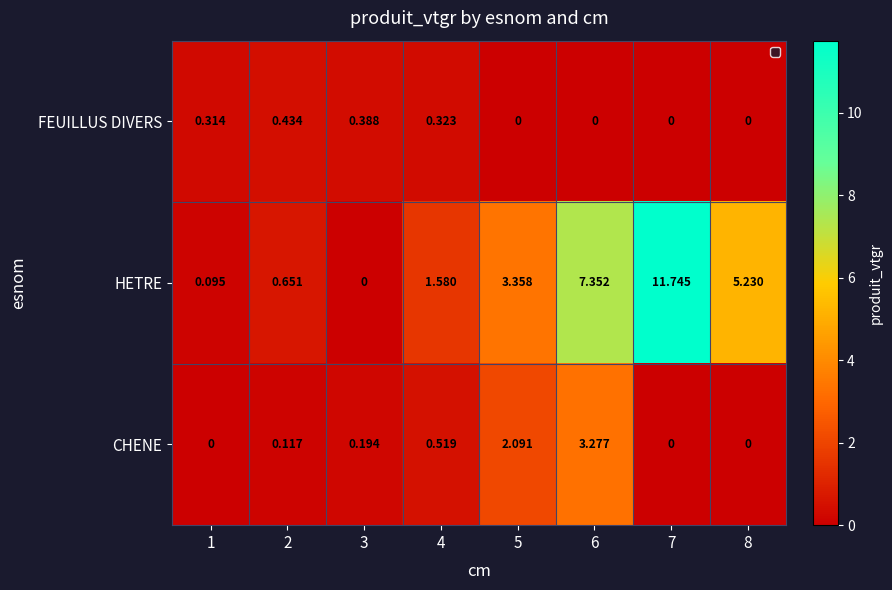

What is the difference between the highest and lowest values at 7?

11.7